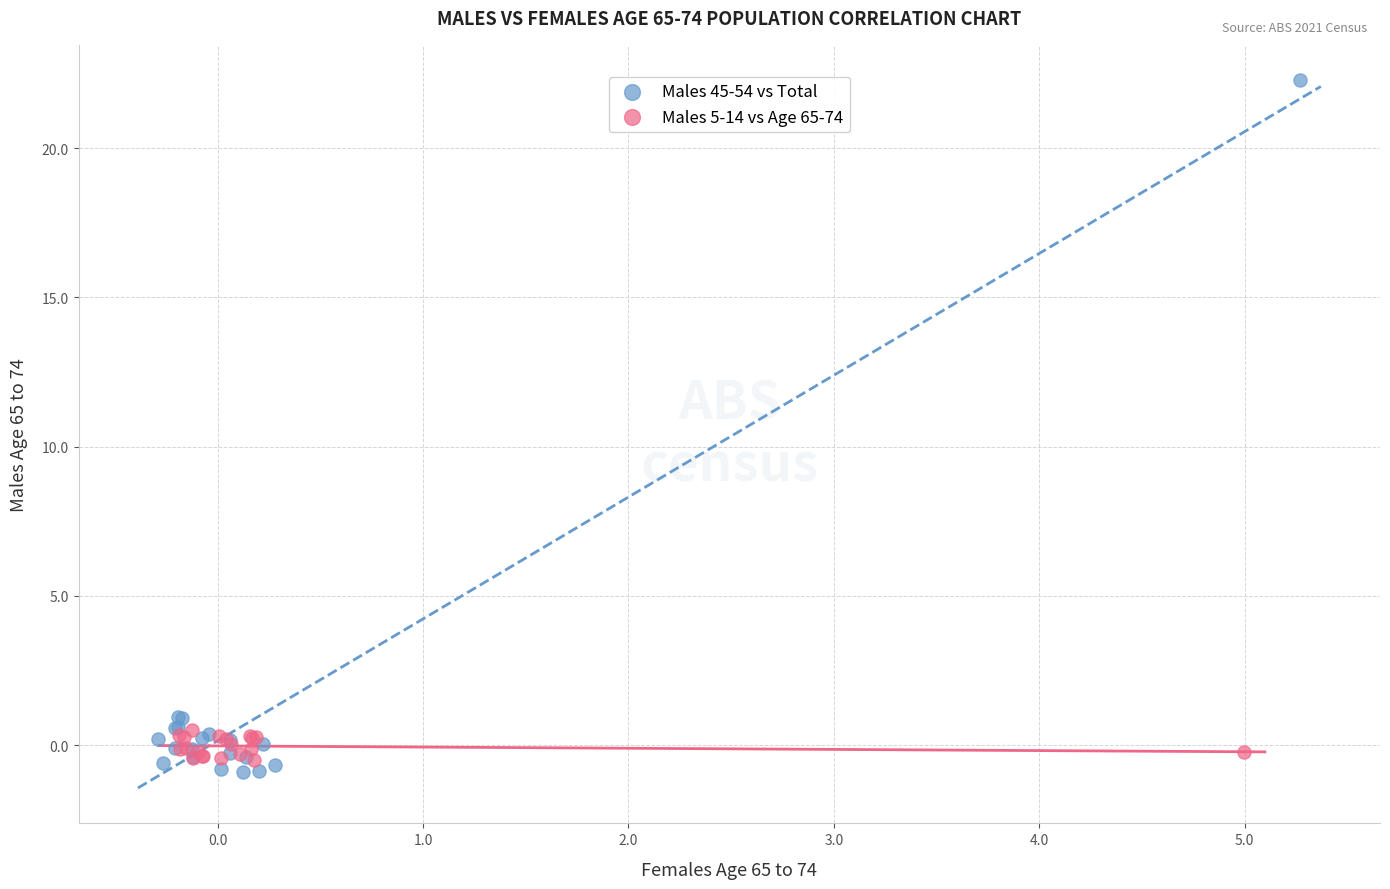

Which series contains the lowest Y value?

Males 45-54 vs Total